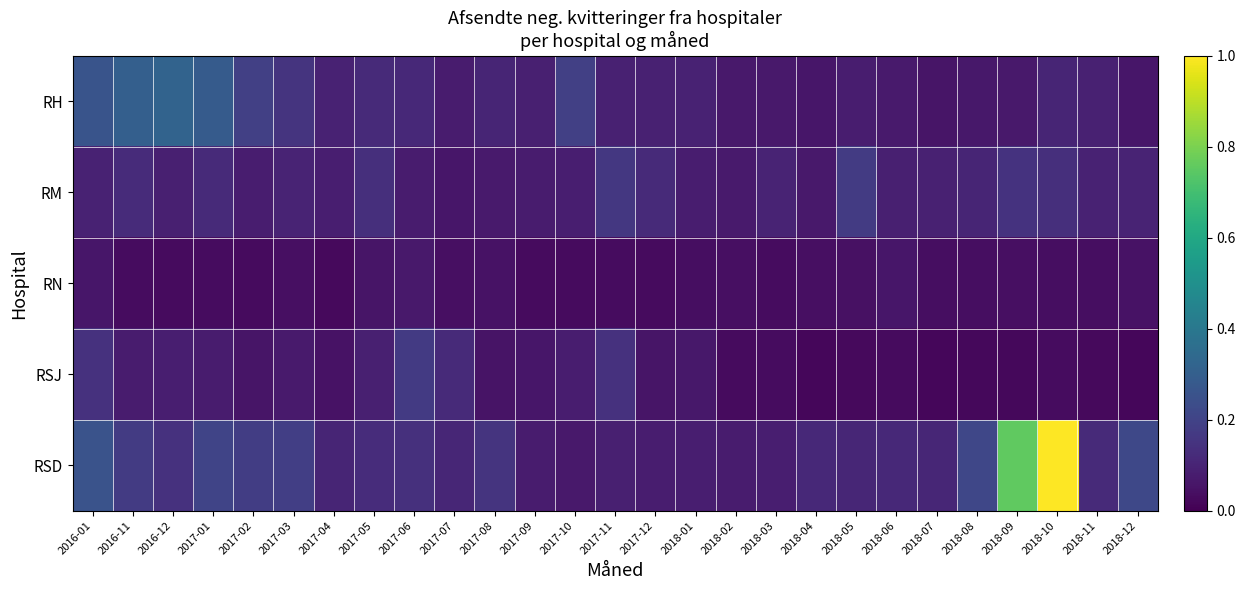

Between 2018-02 and 2018-11, which is larger?

2018-11